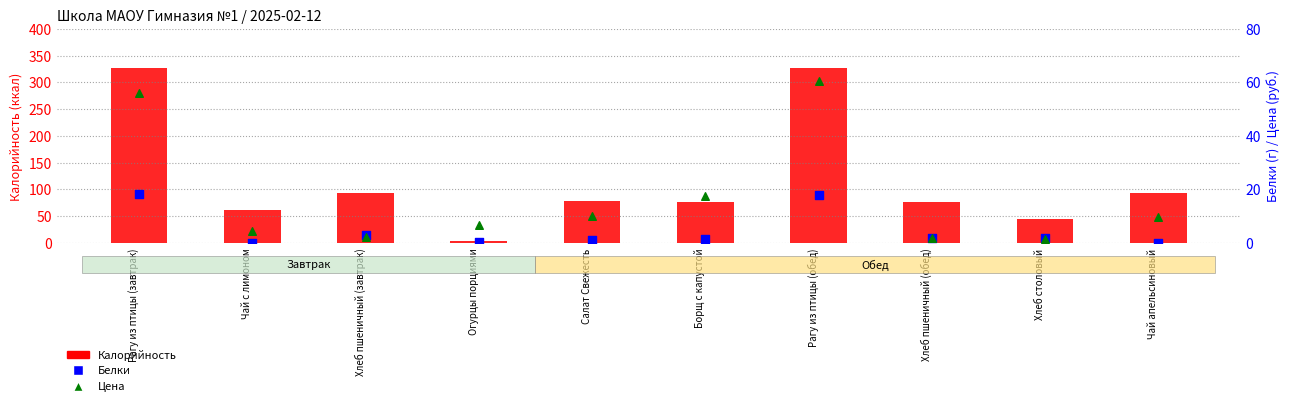

What are all the series names shown in the legend?

Калорийность, Белки, Цена